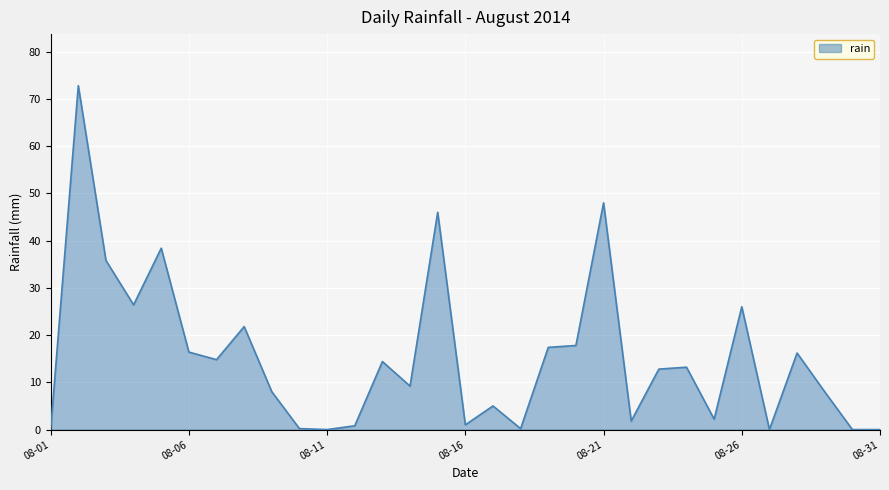

What is the maximum value shown in the chart?

72.8